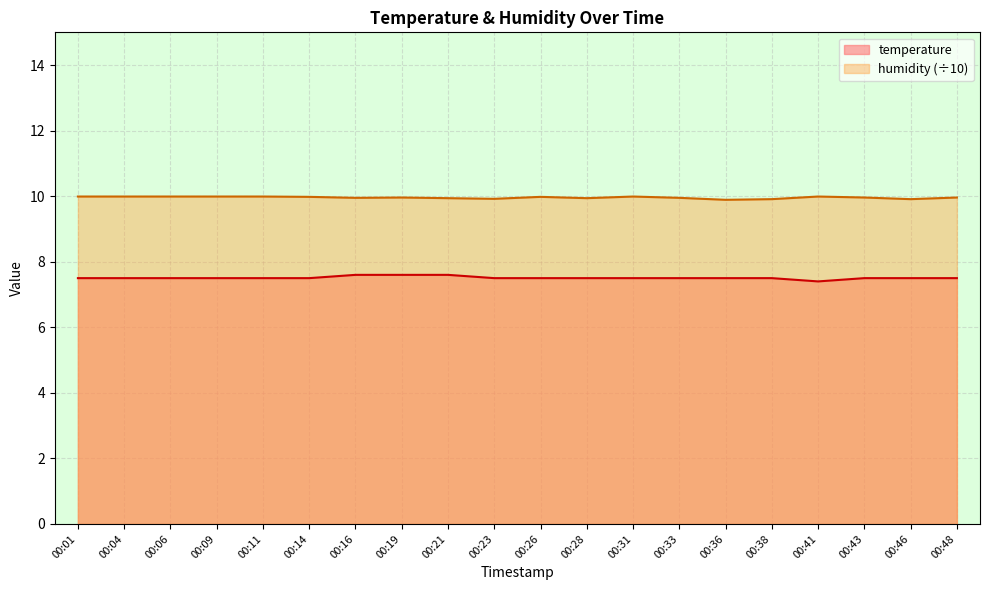

True or false: humidity and temperature cross at least once.

False